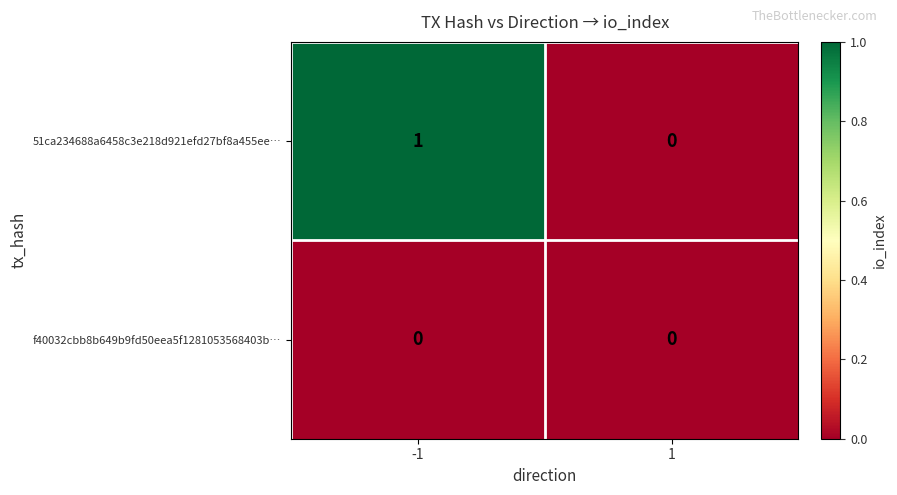

Which series has the largest total across all categories?

51ca234688a6458c3e218d921efd27bf8a455ee…